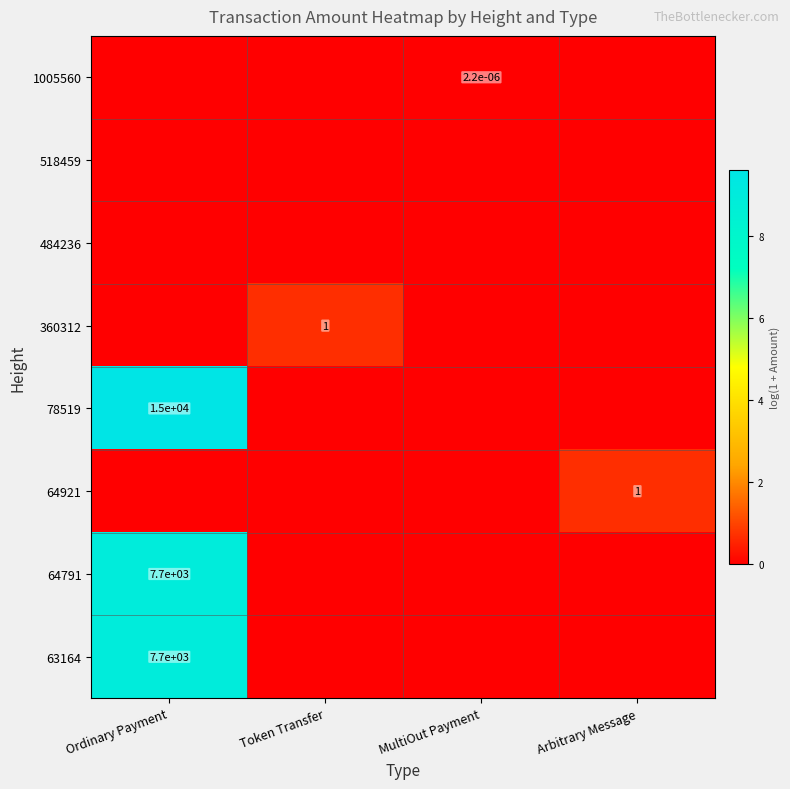

What is the highest value of the 360312 series?

0.7